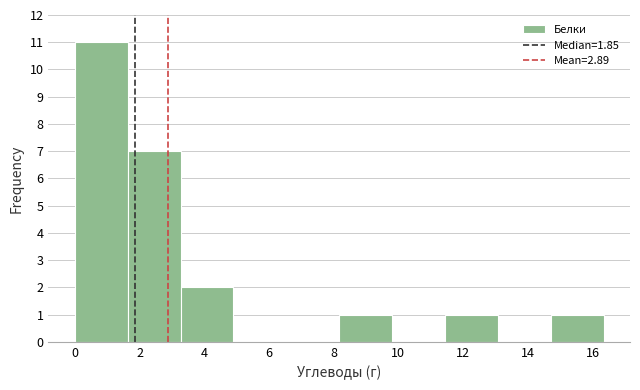

Reading left to right, transcribe this chart: for each bar, give the range it covers on the x-axis and its height. Neither the bar edges nor the heights are printed on the chart, so give them approximately, as read against the axes.

0.0 to 1.6: 11
1.6 to 3.2: 7
3.2 to 5.0: 2
5.0 to 6.6: 0
6.6 to 8.2: 0
8.2 to 9.8: 1
9.8 to 11.4: 0
11.4 to 13.0: 1
13.0 to 14.8: 0
14.8 to 16.4: 1